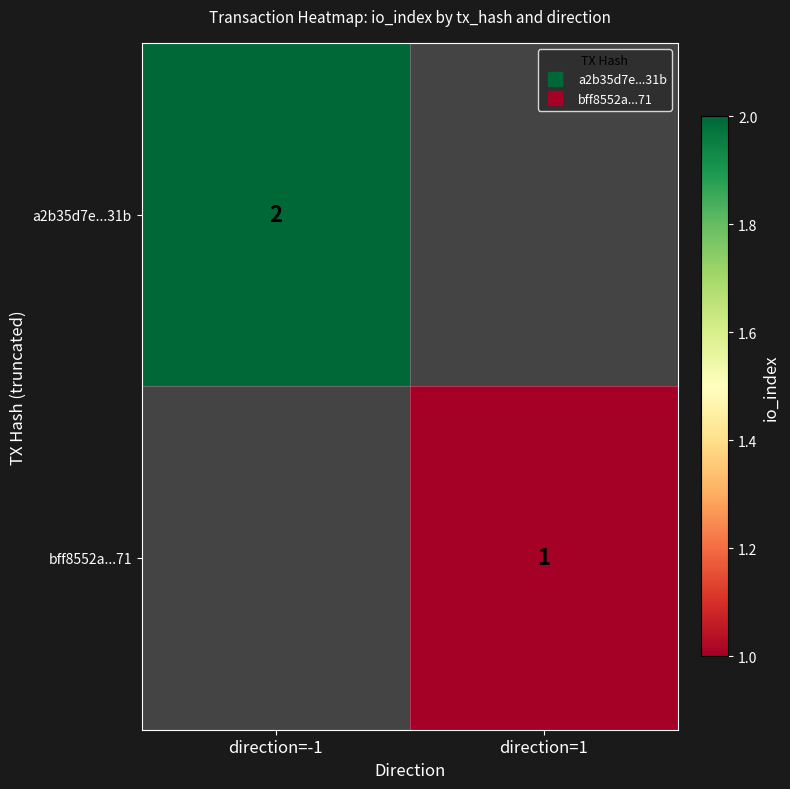

True or false: a2b35d7e...31b has a value of 2.9 at direction=-1.

False